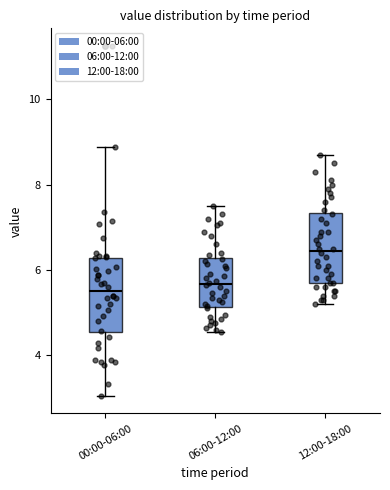

Reading left to right, read every box against the y-axis: the position of its median line, the range the box covers, and the ends of its whiskers. The values are not printed on the chart, so give them approximately, as read against the axis.

00:00-06:00: median 5.6, box 4.6 to 6.2, whiskers 3.0 to 8.8
06:00-12:00: median 5.6, box 5.2 to 6.2, whiskers 4.6 to 7.6
12:00-18:00: median 6.4, box 5.8 to 7.4, whiskers 5.2 to 8.8